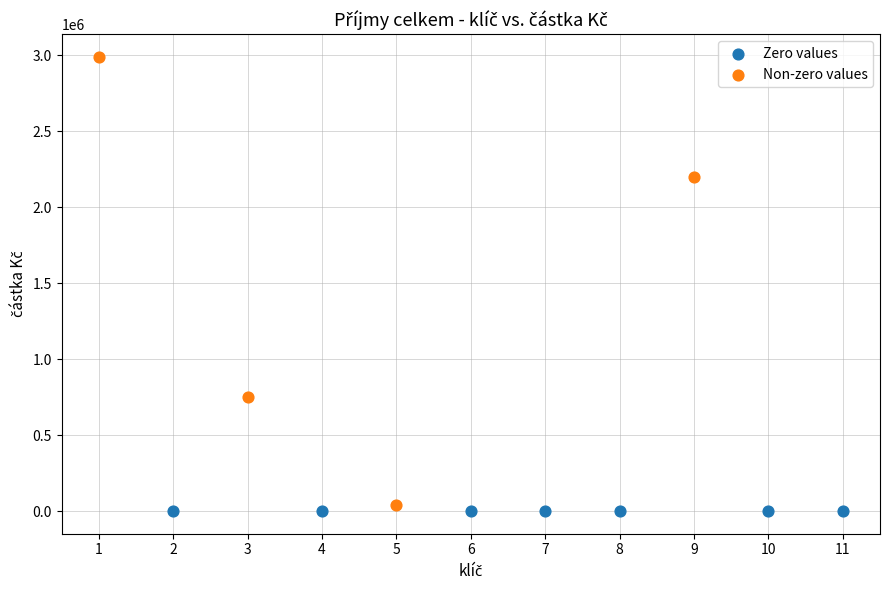

Which series reaches the maximum Y coordinate?

Non-zero values